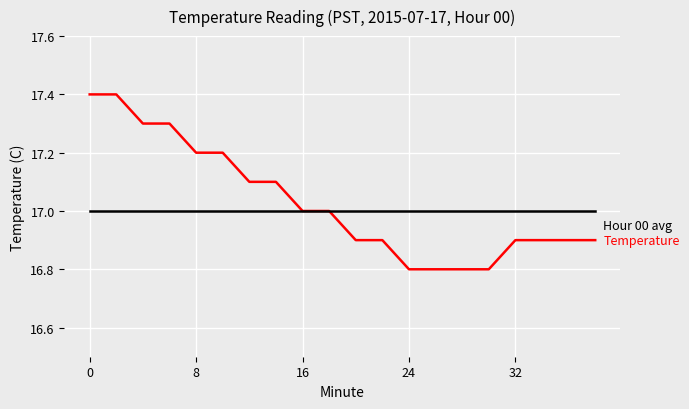

What is the smallest value displayed?

16.8